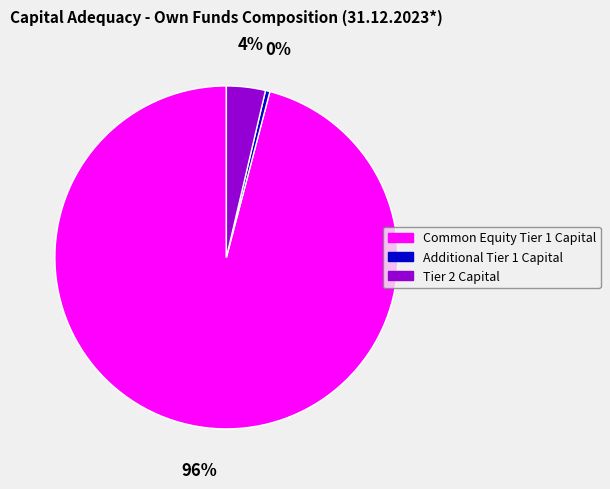

How many slices are in this pie chart?

3